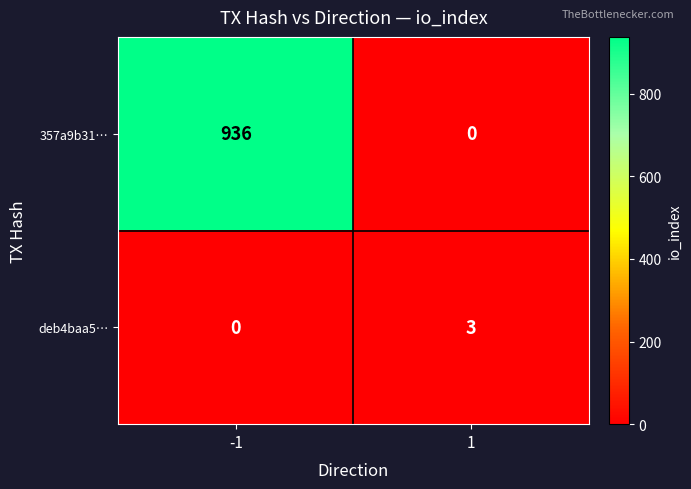

Reading left to right, transcribe all the data shown in this chart.

357a9b31…: 936	0
deb4baa5…: 0	3